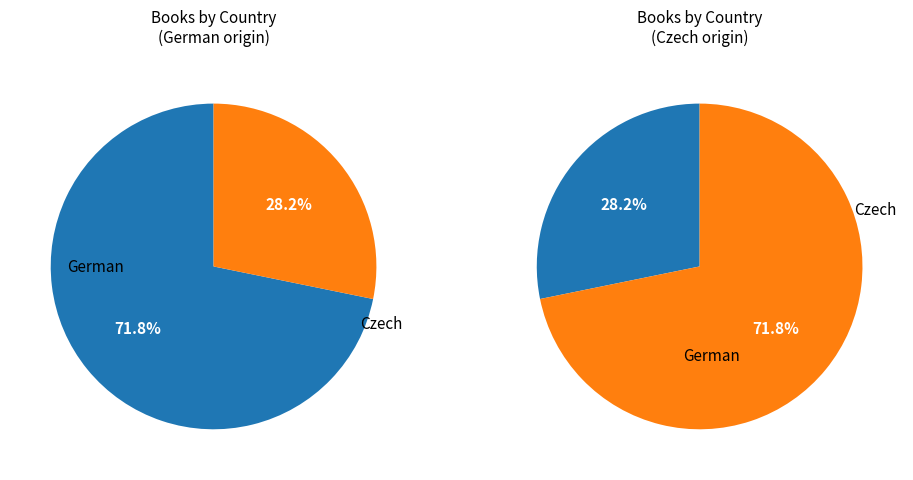

Rank the categories by value from highest to lowest.

German, Czech